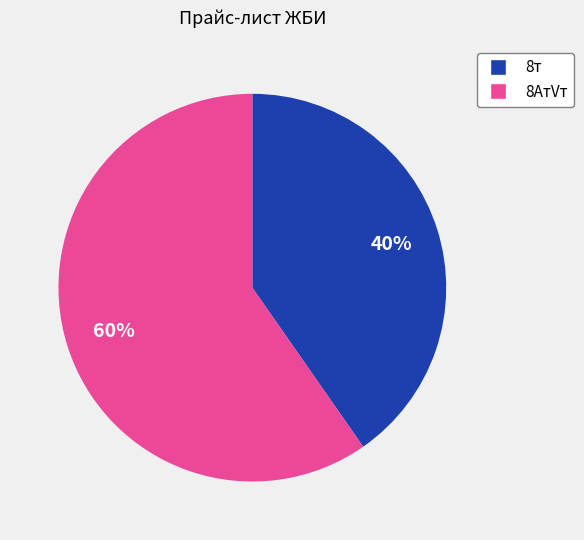

To the nearest percent, what is the average slice percentage?

50%